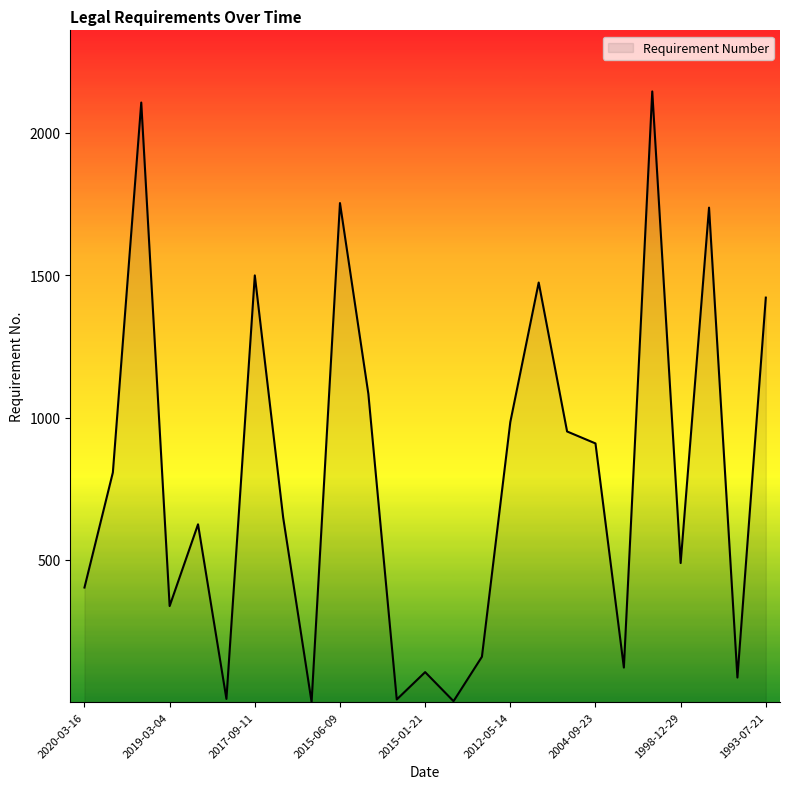

What is the greatest value displayed?

2145